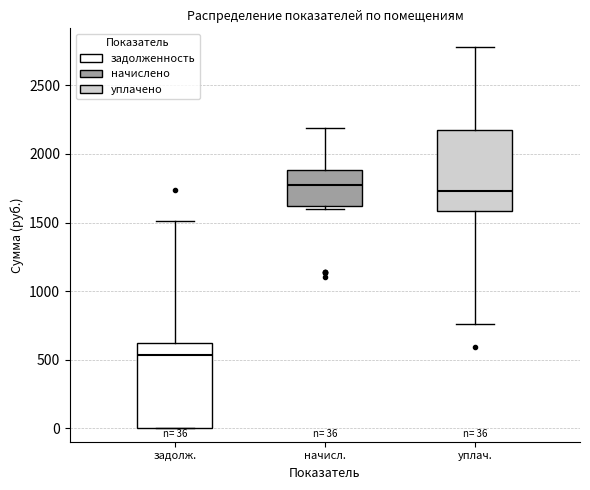

Which box's median line is the lowest?

задолж.